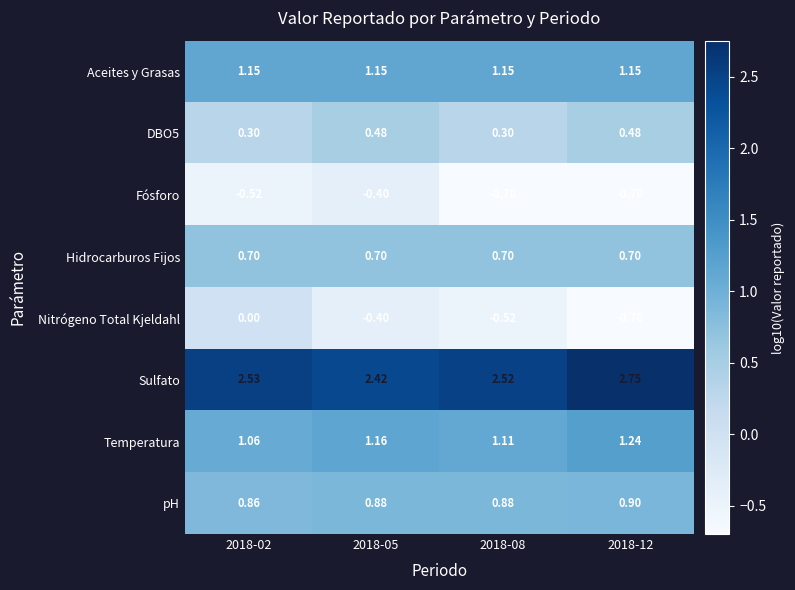

Between 2018-08 and 2018-12, which series saw the biggest shift?

Sulfato